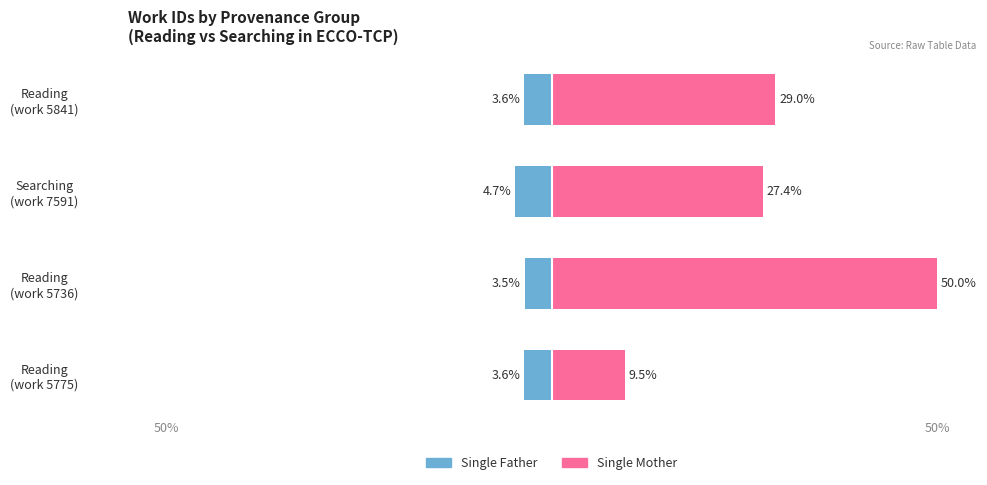

Rank the series by their maximum value, from lowest to highest.

Single Father, Single Mother